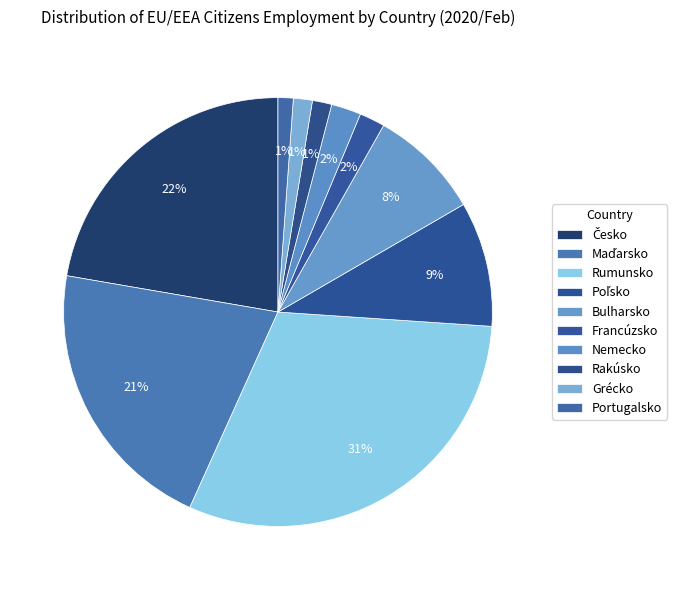

Is there a majority slice in this chart?

No